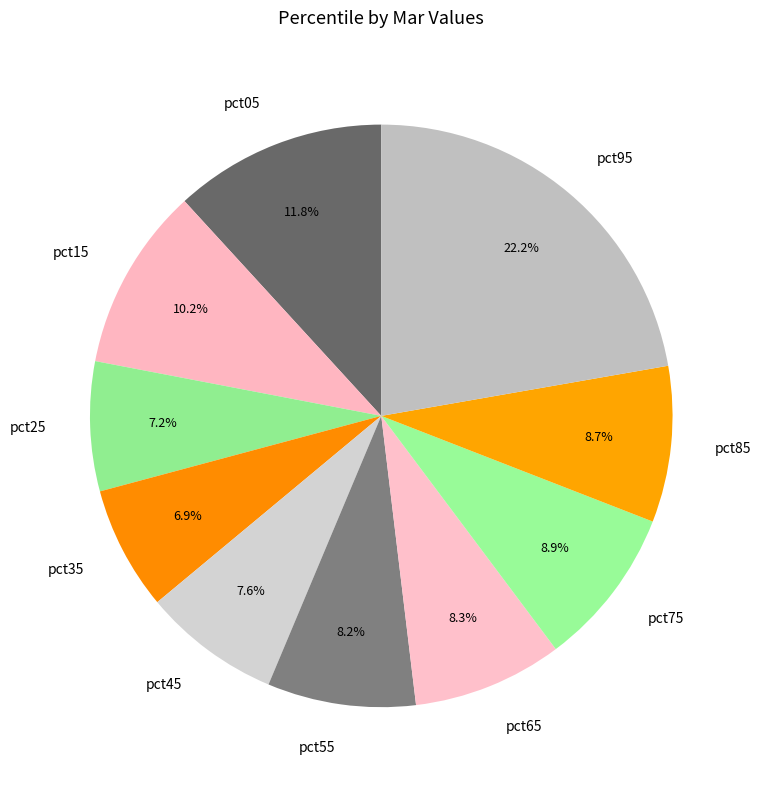

The pct95 slice represents 22% of the pie. True or false?

True